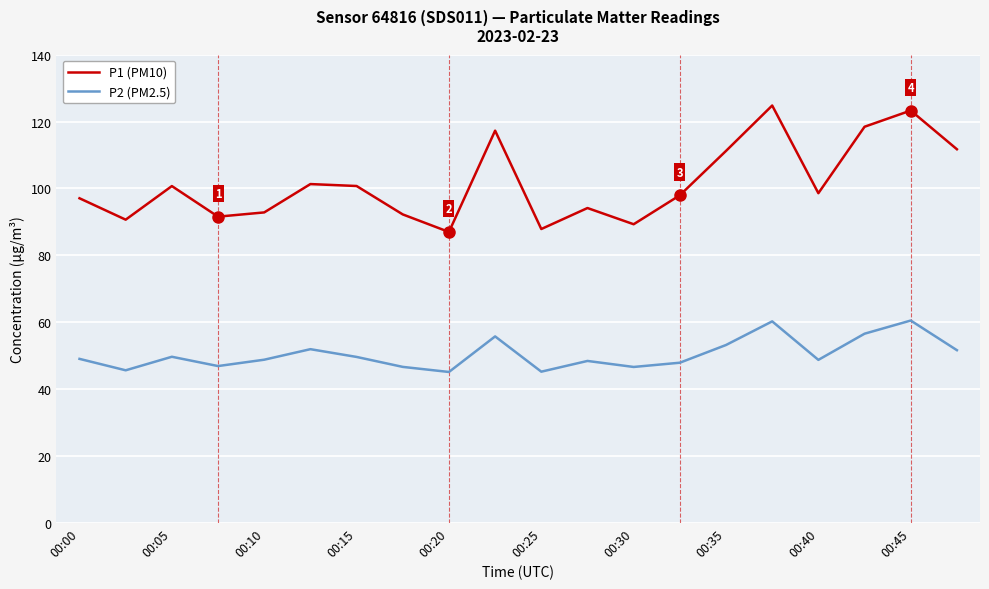

Which series has the widest spread of values?

P1 (PM10)